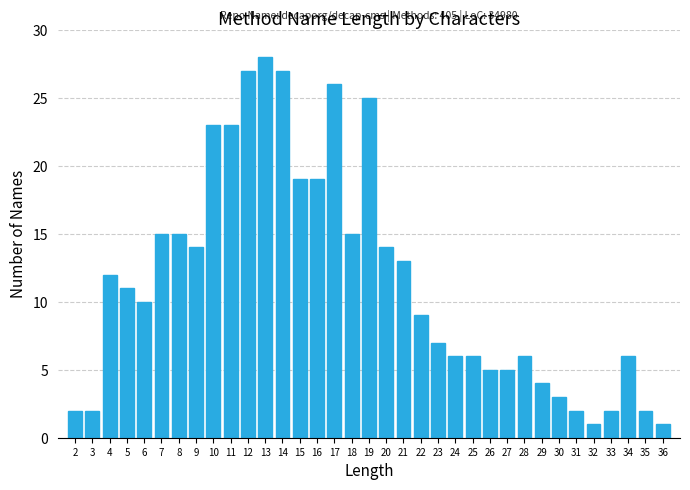

The chart shows a value of 2 at 3. True or false?

True